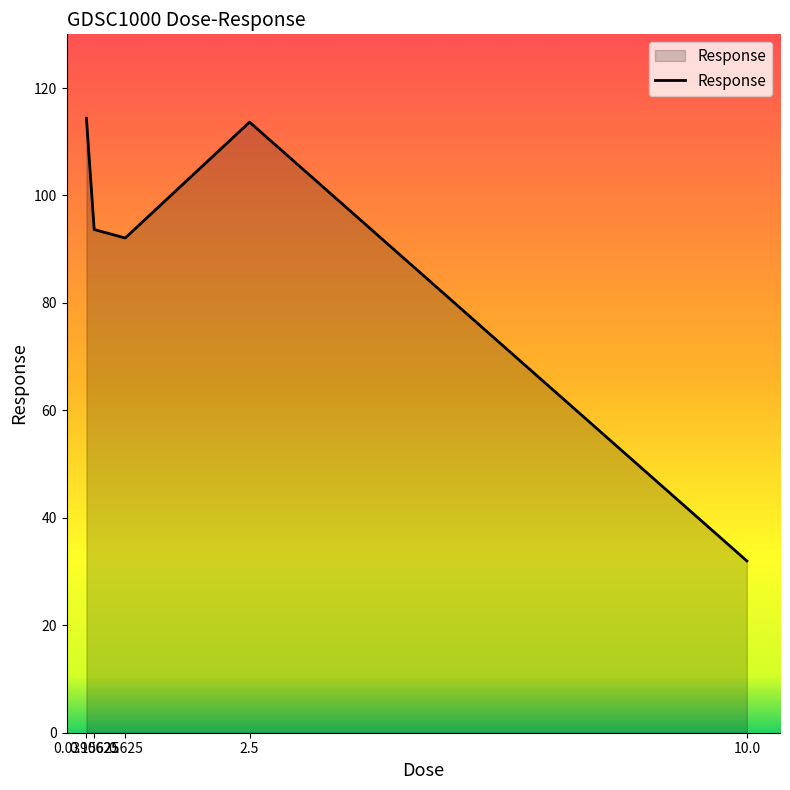

Reading left to right, what are all the values shown in this chart?

0.0390625=114.4	0.15625=93.7	0.625=92.1	2.5=113.7	10.0=32.0